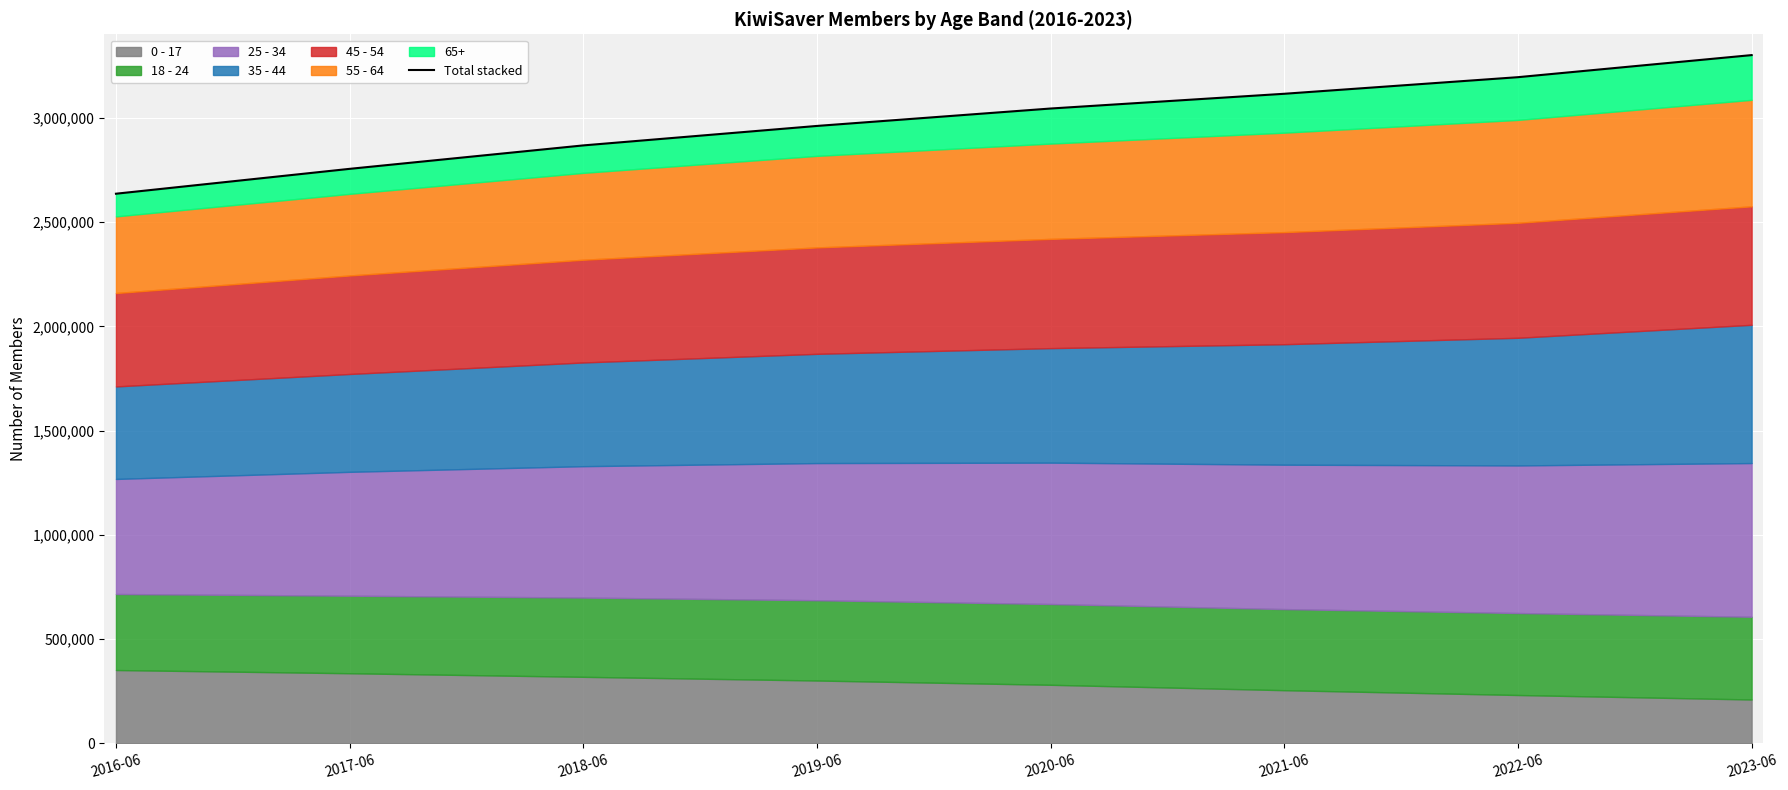

Is it true that the value at 2022-06 is 1821379?

False